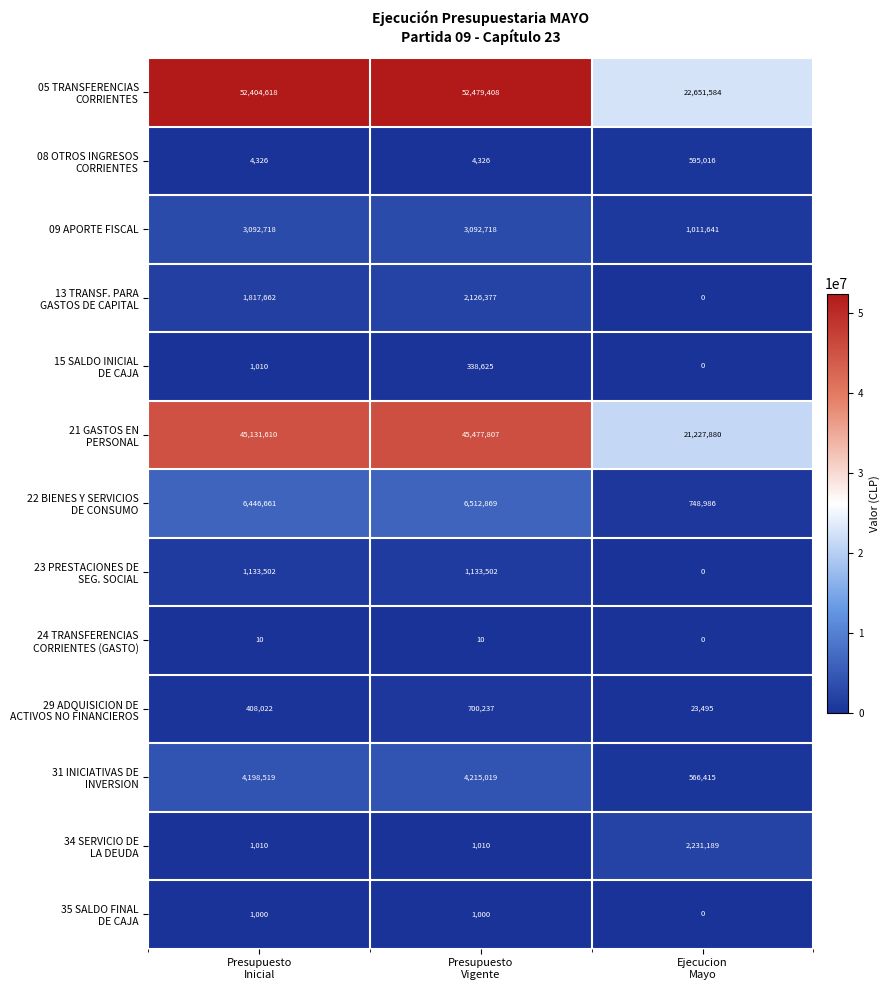

What is the greatest value displayed?

52479408